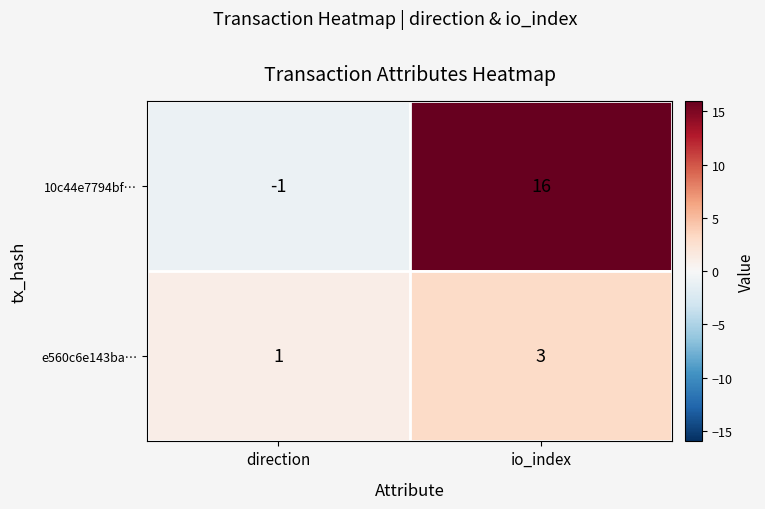

Reading left to right, list all the values displayed in this chart.

10c44e7794bf…: -1	16
e560c6e143ba…: 1	3